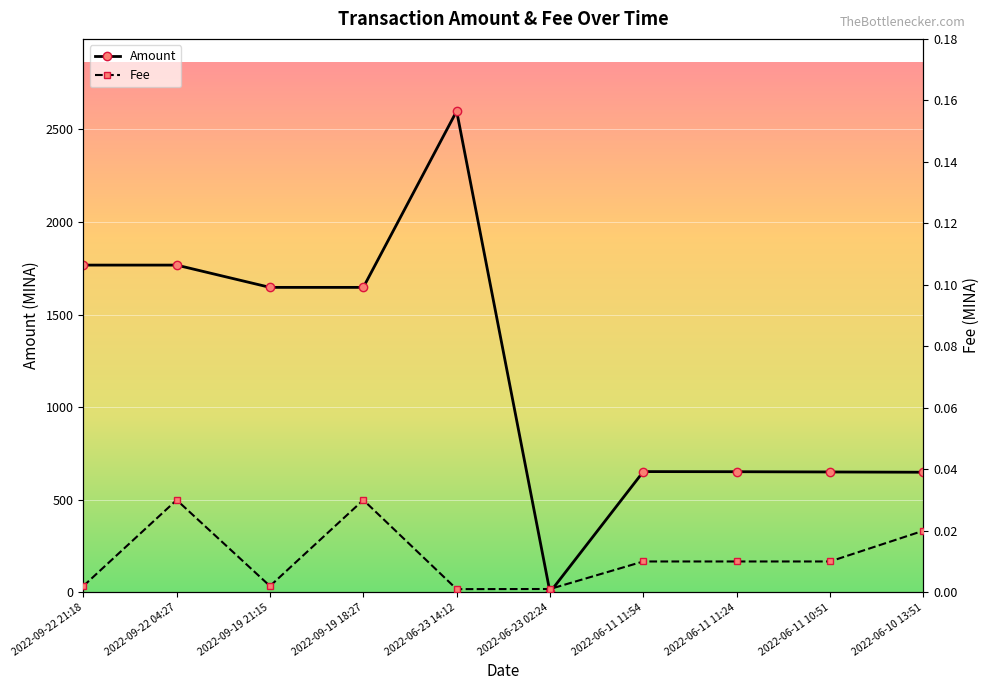

Which series has the largest total across all categories?

Amount